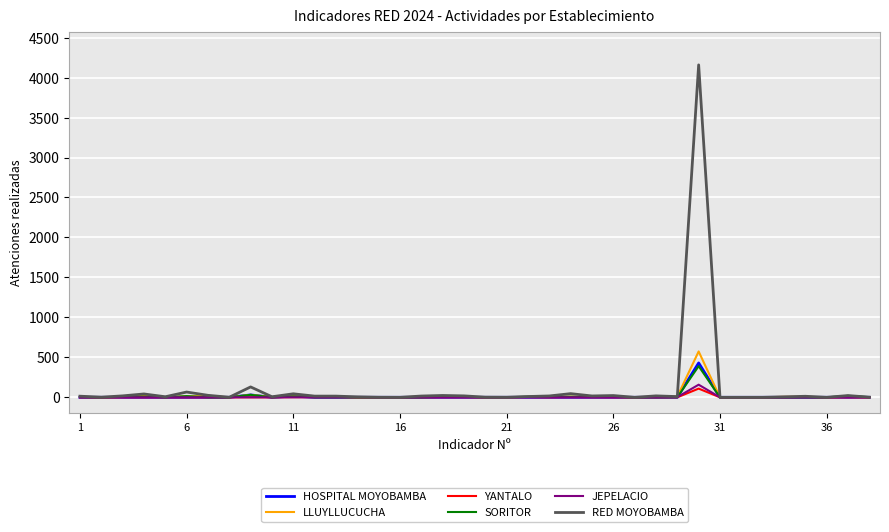

What is the greatest value displayed?

4159